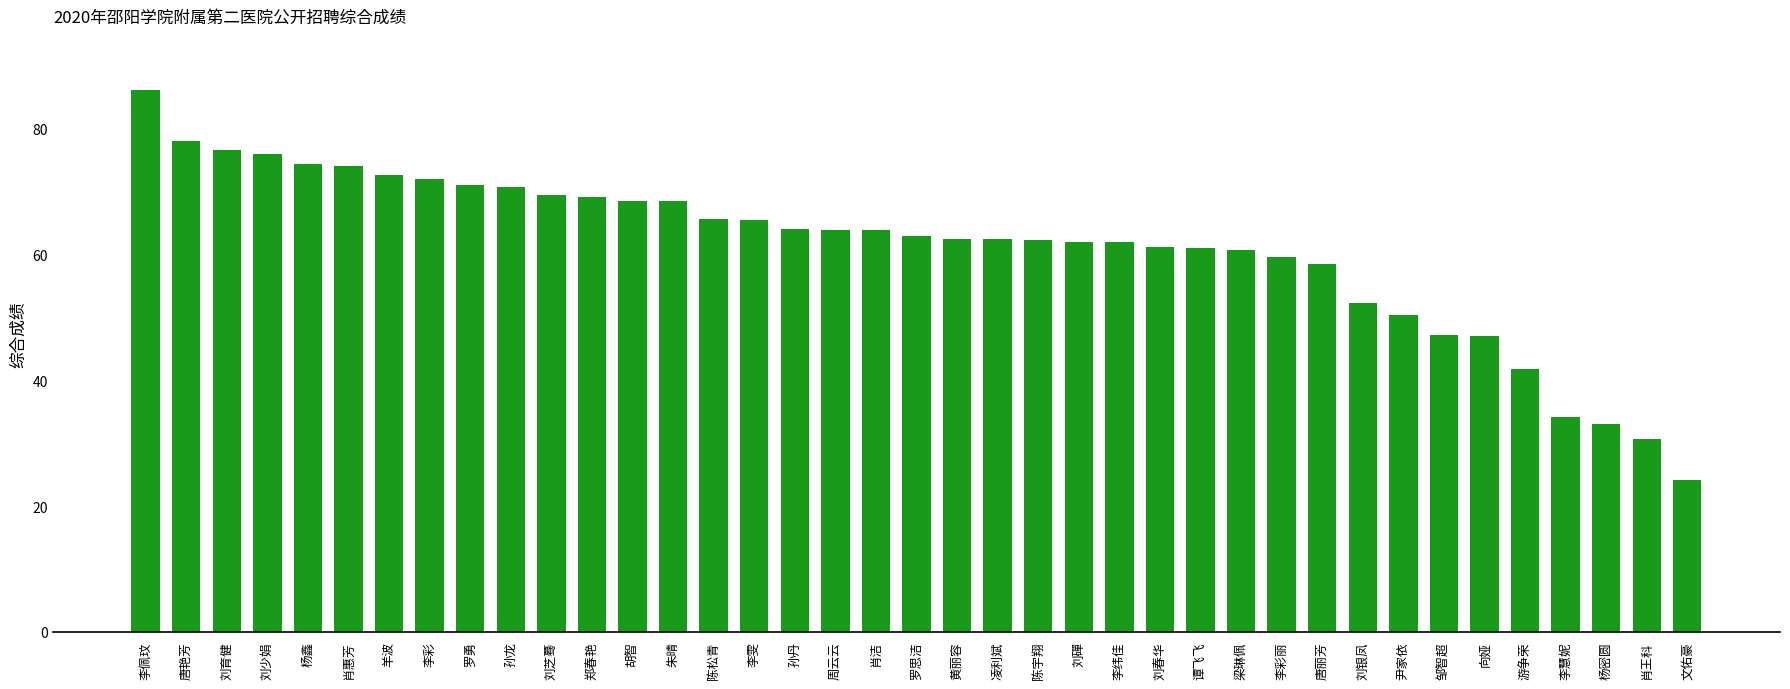

The value at 羊波 is 72.6. True or false?

True